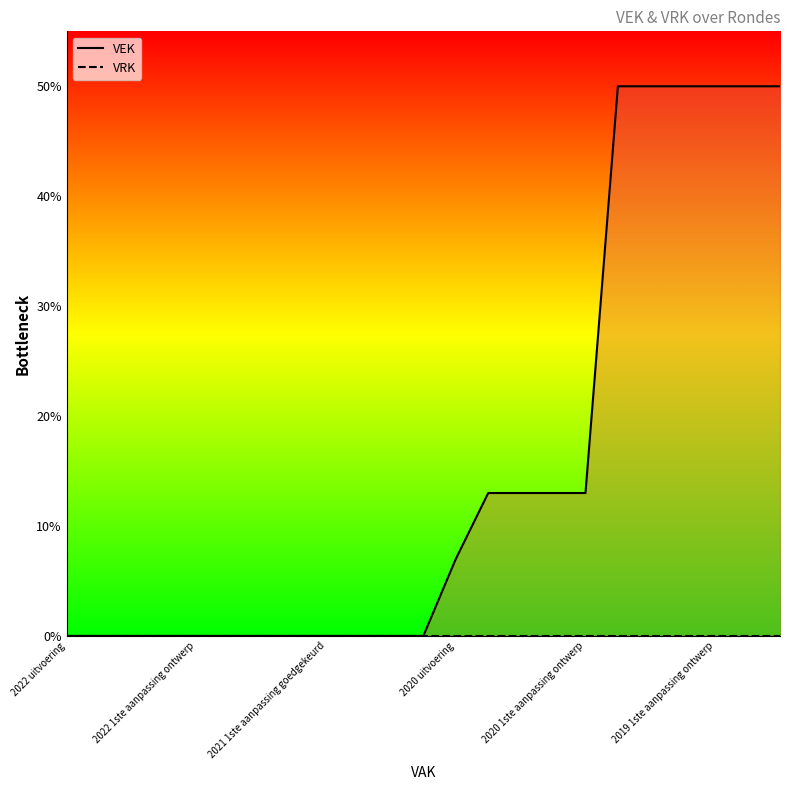

Reading left to right, what are all the values shown in this chart?

2022 uitvoering=0	2022 2de aanpassing goedgekeurd=0	2022 2de aanpassing ontwerp=0	2022 1ste aanpassing goedgekeurd=0	2022 1ste aanpassing ontwerp=0	2022 Opmaak goedgekeurd=0	2022 Opmaak ontwerp=0	2021 uitvoering=0	2021 1ste aanpassing goedgekeurd=0	2021 1ste aanpassing ontwerp=0	2021 Opmaak goedgekeurd=0	2021 Opmaak ontwerp=0	2020 uitvoering=7	2020 2de aanpassing goedgekeurd=13	2020 2de aanpassing ontwerp=13	2020 1ste aanpassing goedgekeurd=13	2020 1ste aanpassing ontwerp=13	2020 Opmaak goedgekeurd=50	2020 Opmaak ontwerp=50	2019 1ste aanpassing goedgekeurd=50	2019 1ste aanpassing ontwerp=50	2019 opmaak goedgekeurd=50	2019 opmaak ontwerp=50